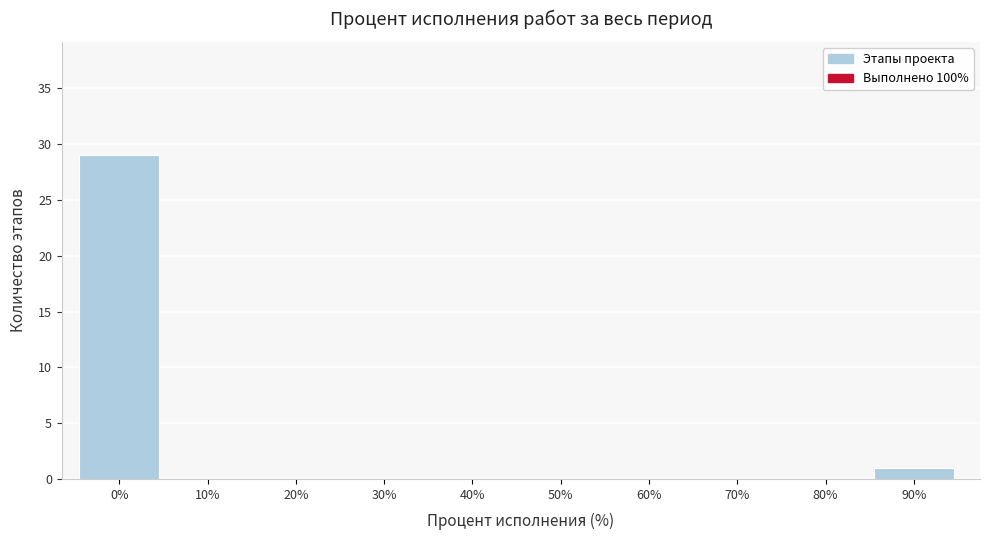

Reading right to left, list all the values displayed in this chart.

90%=1	80%=0	70%=0	60%=0	50%=0	40%=0	30%=0	20%=0	10%=0	0%=29